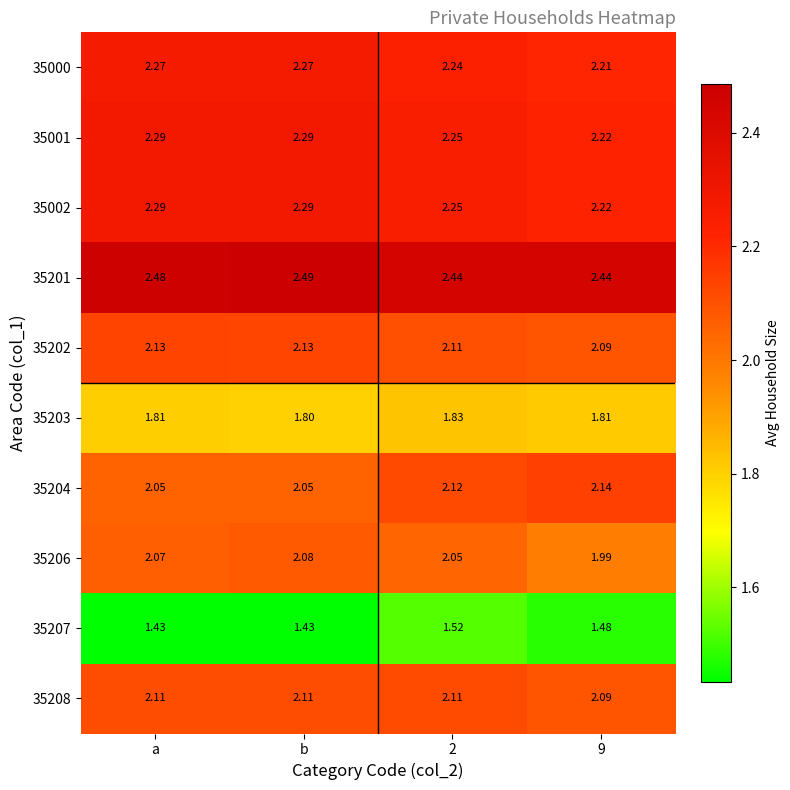

What is the difference between the highest and lowest values at 2?

0.9